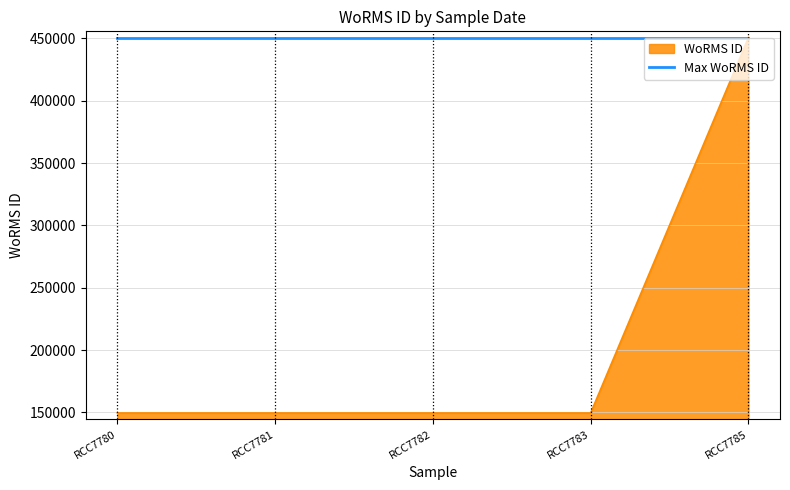

Rank the series at RCC7783 from lowest to highest value.

WoRMS ID, Max WoRMS ID